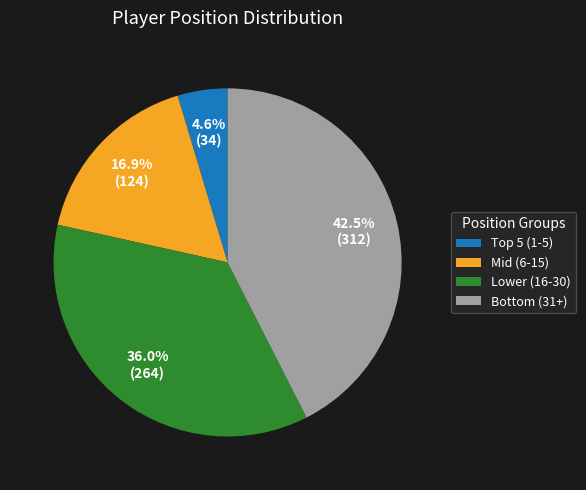

What is the largest slice in the pie chart?

Bottom (31+)